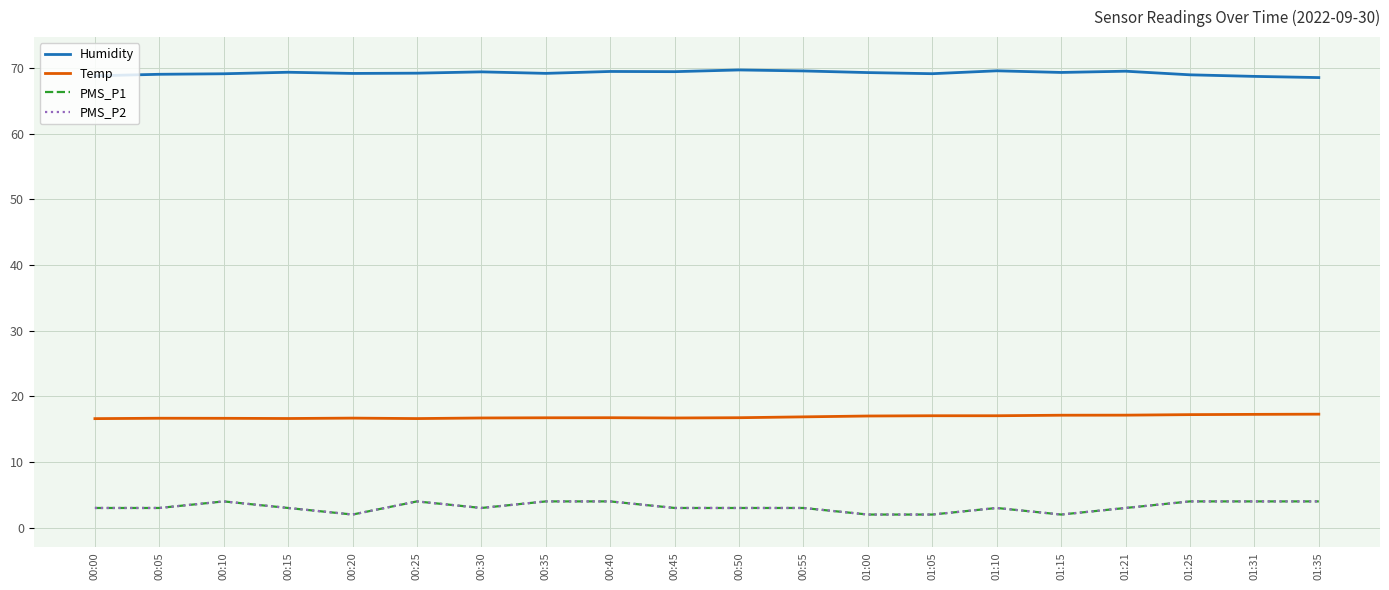

What is the difference between the maximum and minimum values in the Humidity series?

1.2